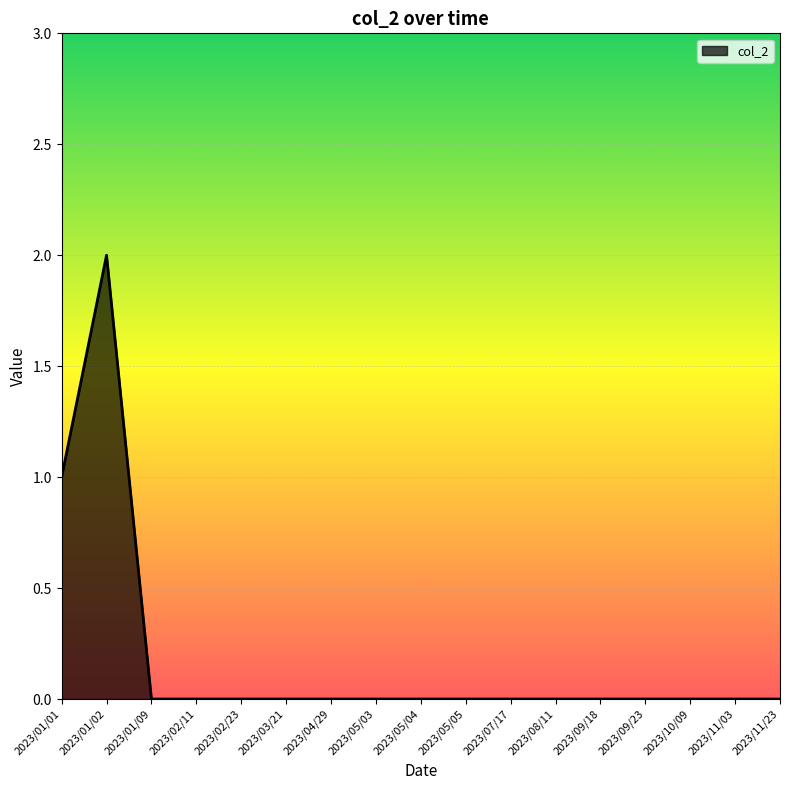

At which category does the chart reach its peak across all series?

2023/01/02